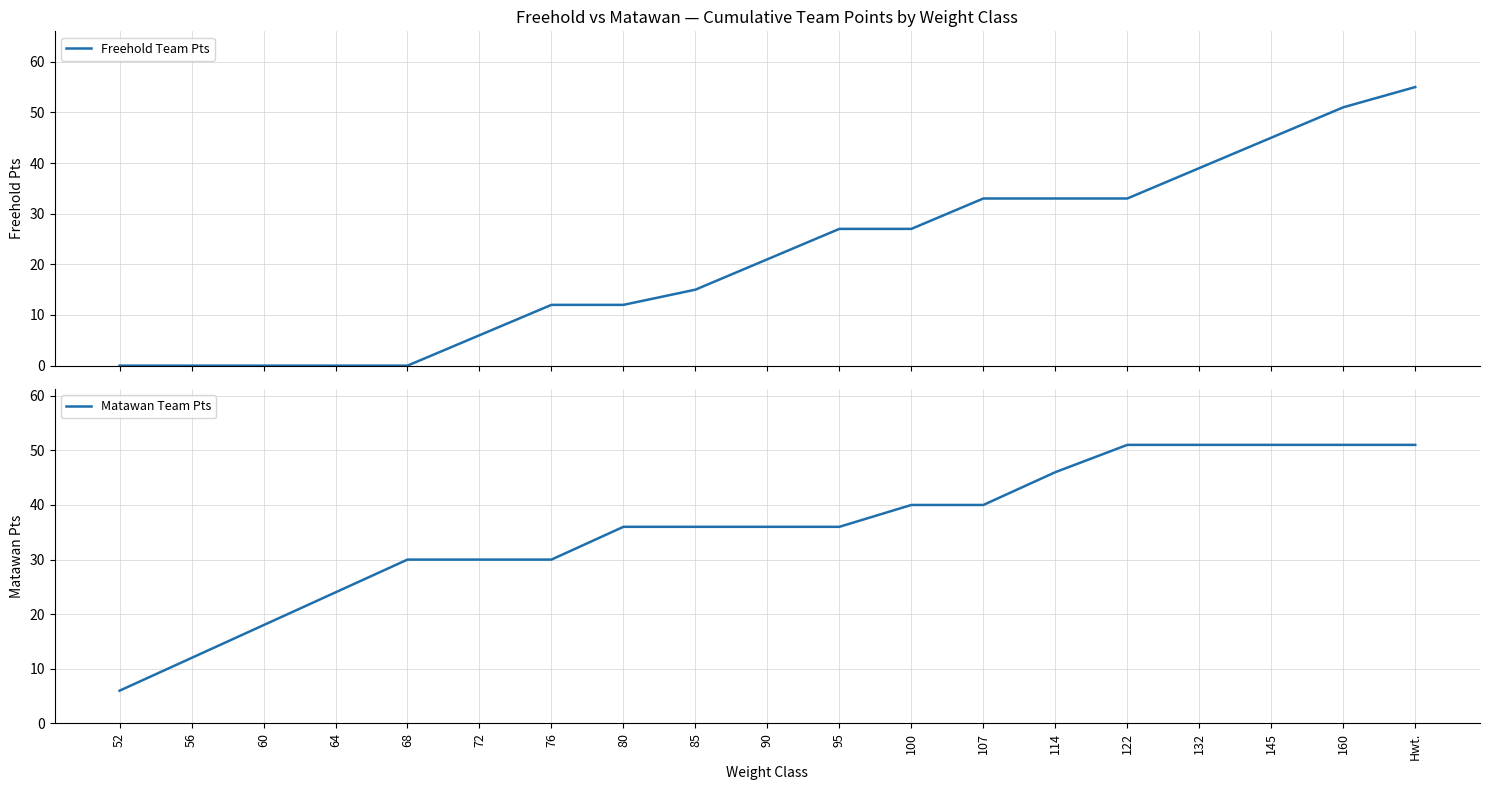

True or false: Matawan Team Pts and Freehold Team Pts cross at least once.

False